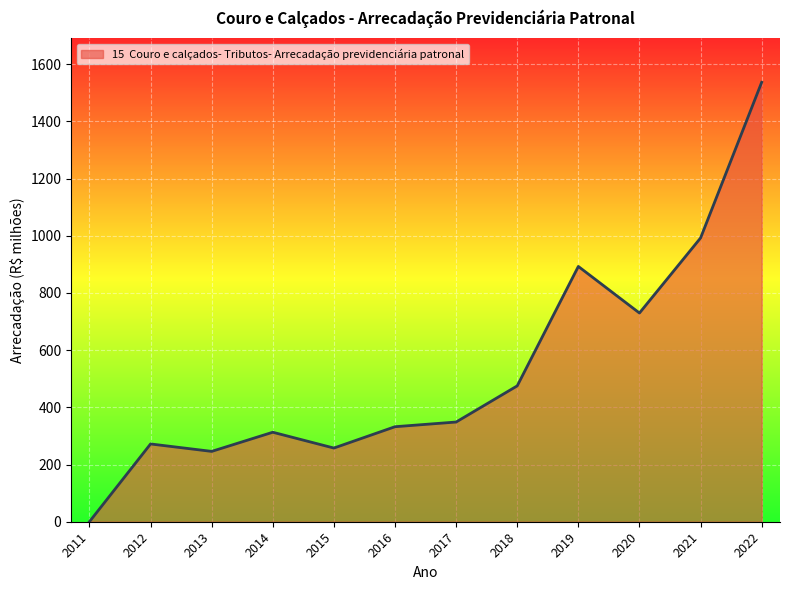

What is the average value?

533.0